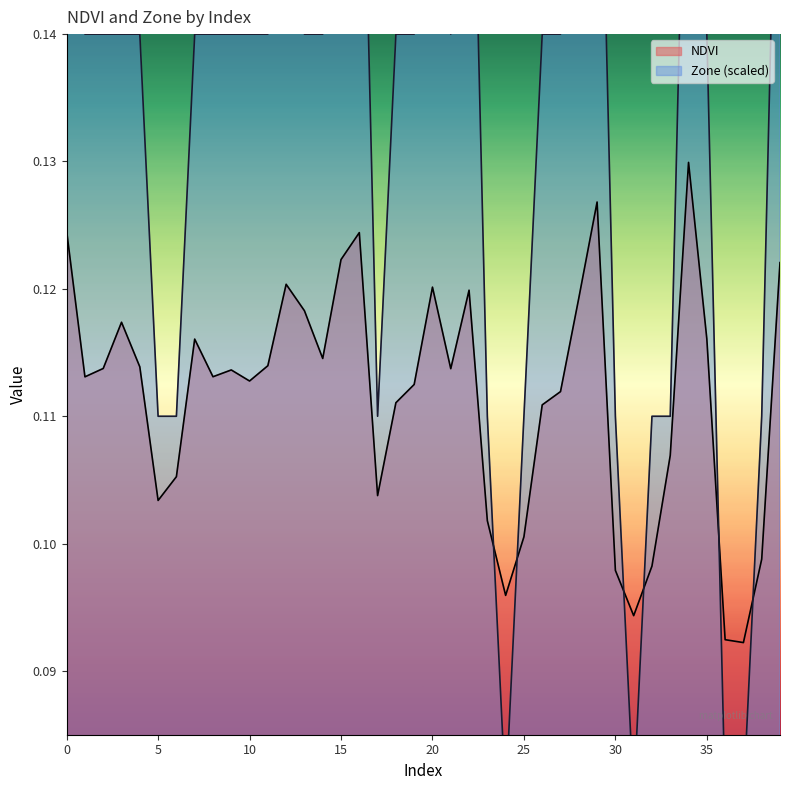

Which has a higher value, 4 or 22?

22